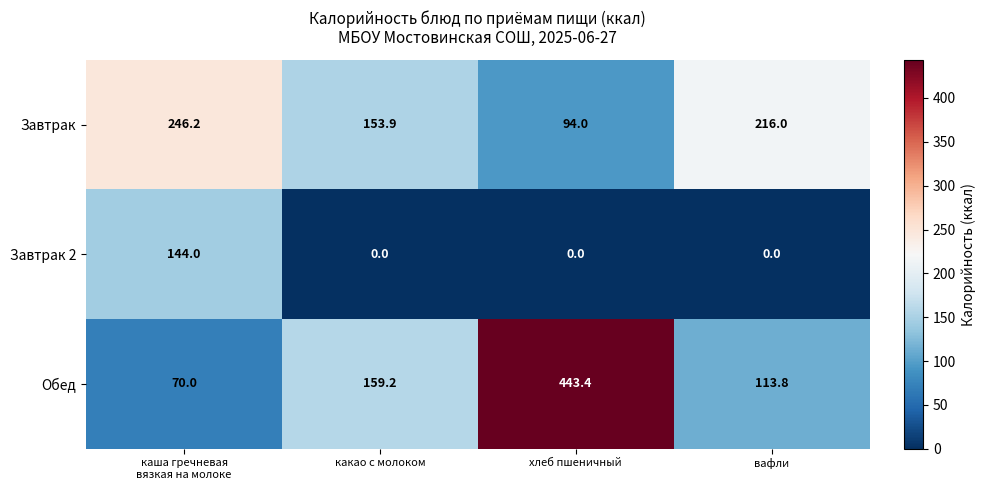

Which series has the largest total across all categories?

Обед